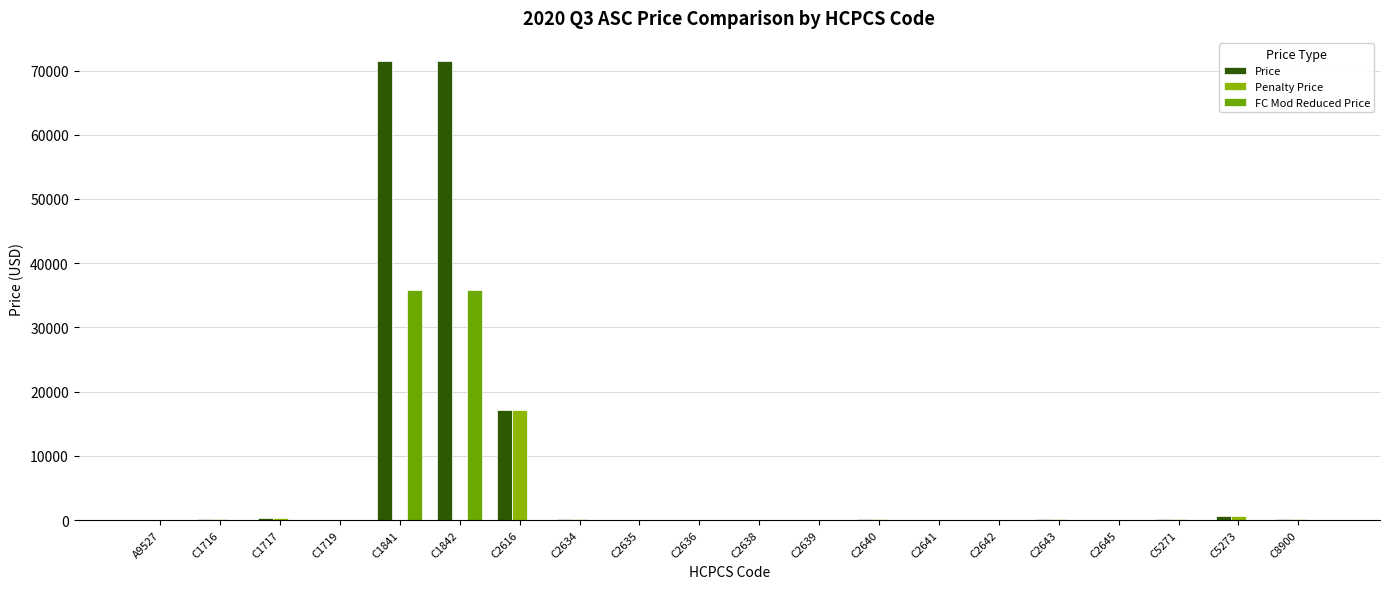

At which label does Price first exceed 95?

C1716